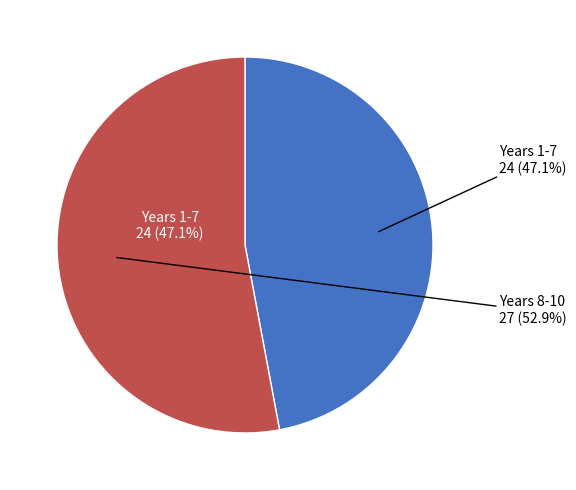

Which has a higher value, Years 8-10 or Years 1-7?

Years 8-10